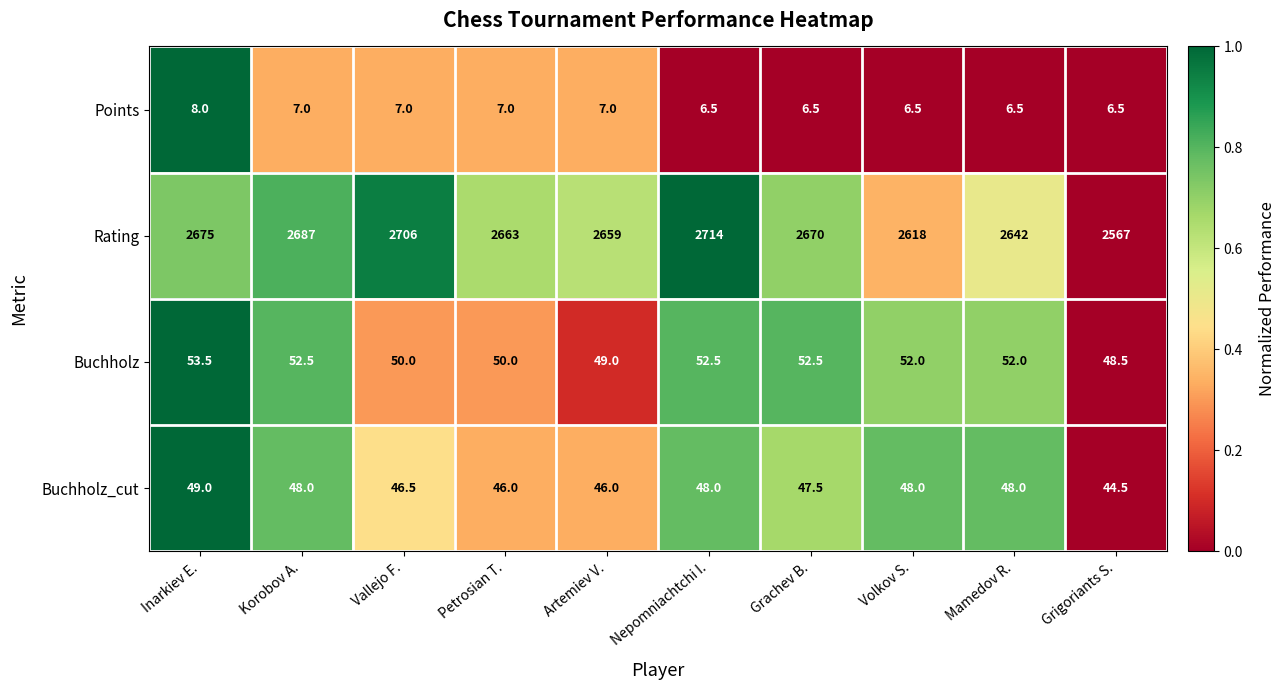

Rank the series by their maximum value, from lowest to highest.

Points, Buchholz_cut, Buchholz, Rating